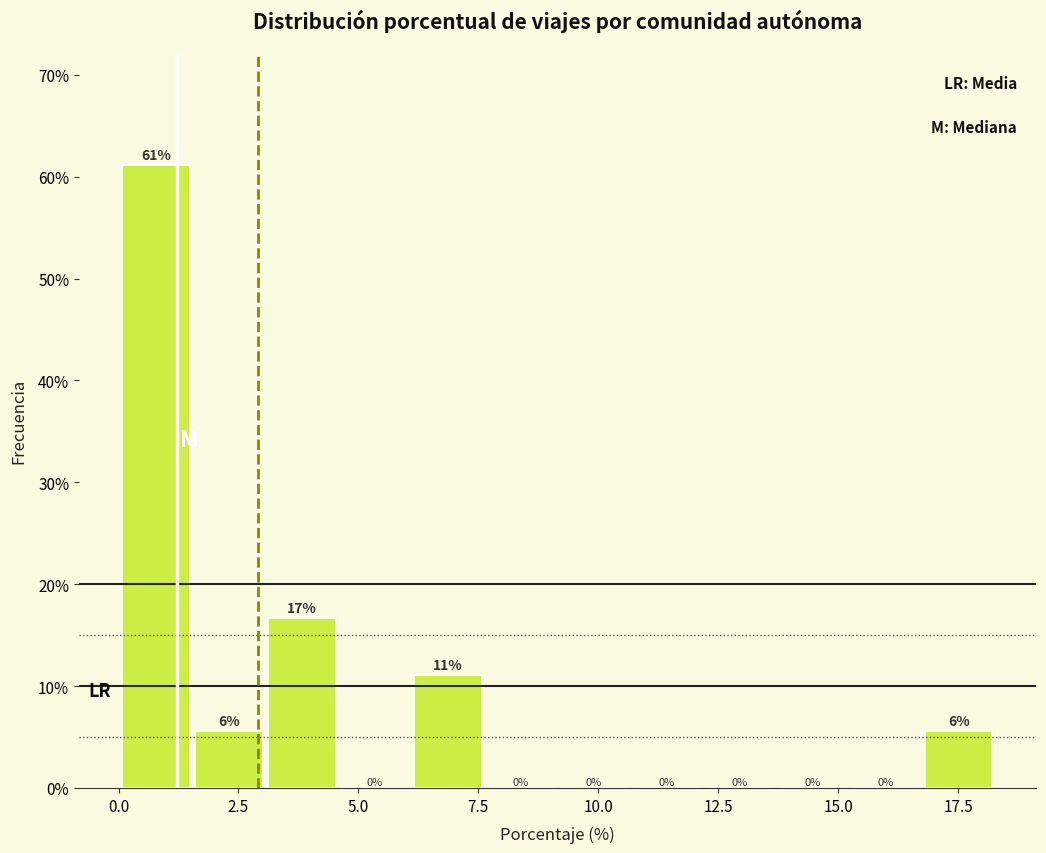

Read against the x-axis, roughly where is the centre of the tallest bar?

1.0